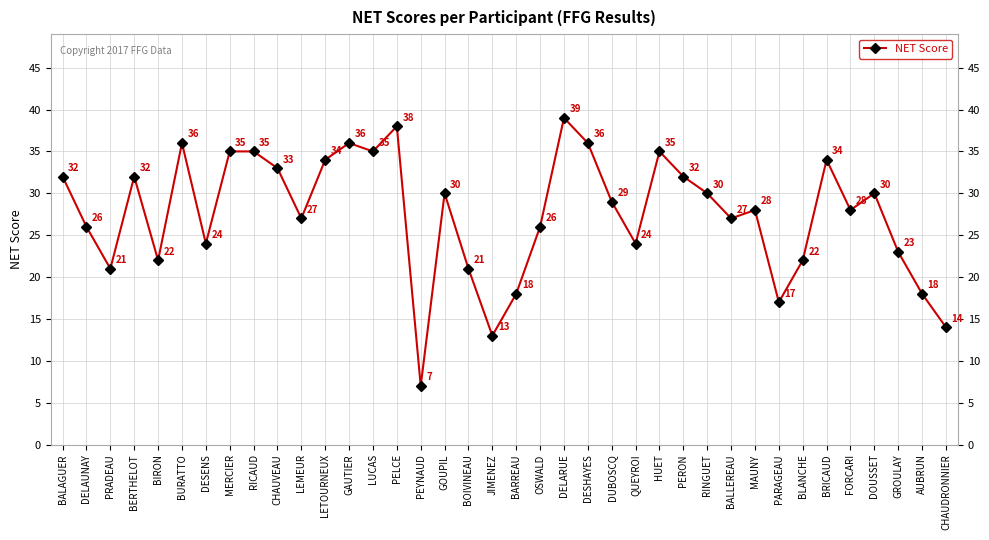

Reading left to right, list all the values displayed in this chart.

BALAGUER=32	DELAUNAY=26	PRADEAU=21	BERTHELOT=32	BIRON=22	BURATTO=36	DESENS=24	MERCIER=35	RICAUD=35	CHAUVEAU=33	LEMEUR=27	LETOURNEUX=34	GAUTIER=36	LUCAS=35	PELCE=38	PEYNAUD=7	GOUPIL=30	BOIVINEAU=21	JIMENEZ=13	BARREAU=18	OSWALD=26	DELARUE=39	DESHAYES=36	DUBOSCQ=29	QUEYROI=24	HUET=35	PERON=32	RINGUET=30	BALLEREAU=27	MAUNY=28	PARAGEAU=17	BLANCHE=22	BRICAUD=34	FORCARI=28	DOUSSET=30	GROULAY=23	AUBRUN=18	CHAUDRONNIER=14